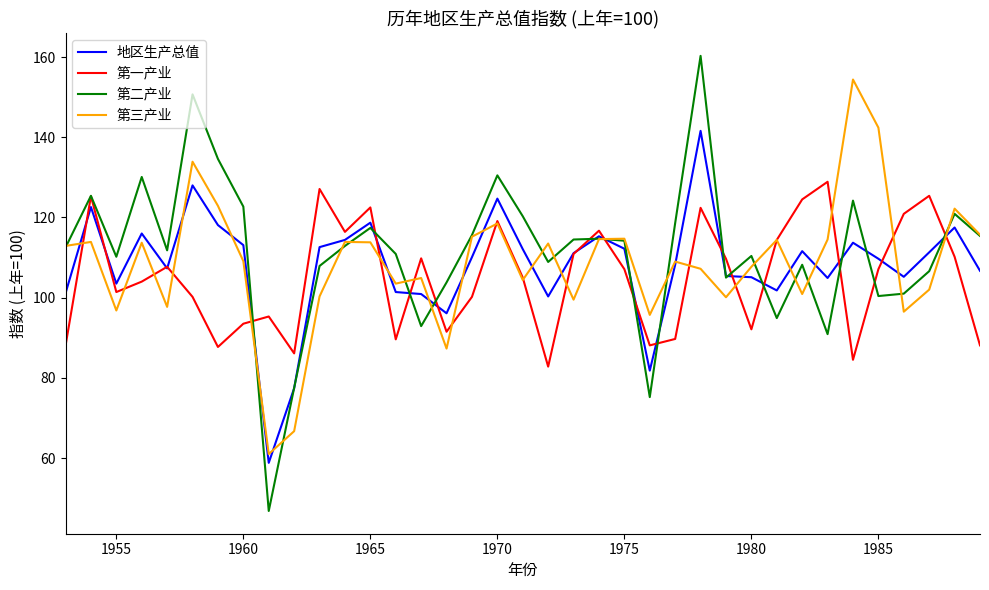

Which series ends up on top after the final intersection of 第一产业 and 第三产业?

第三产业